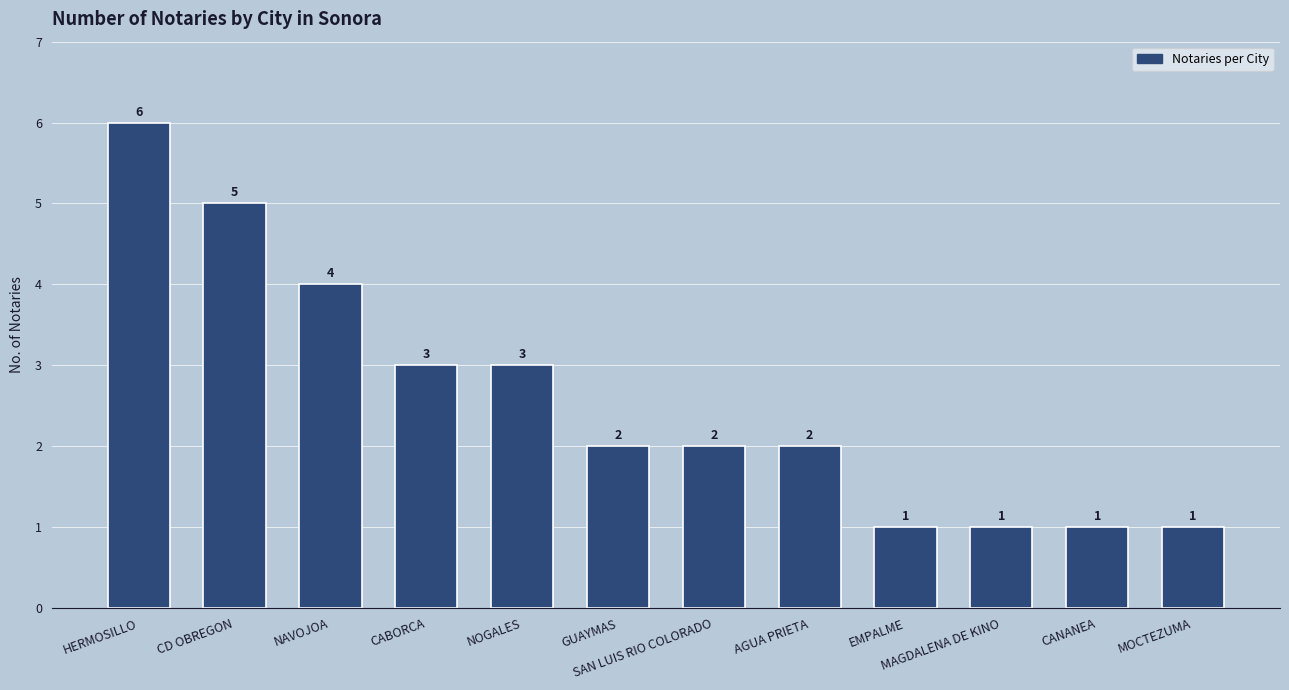

What is the difference between the values at CANANEA and AGUA PRIETA?

1